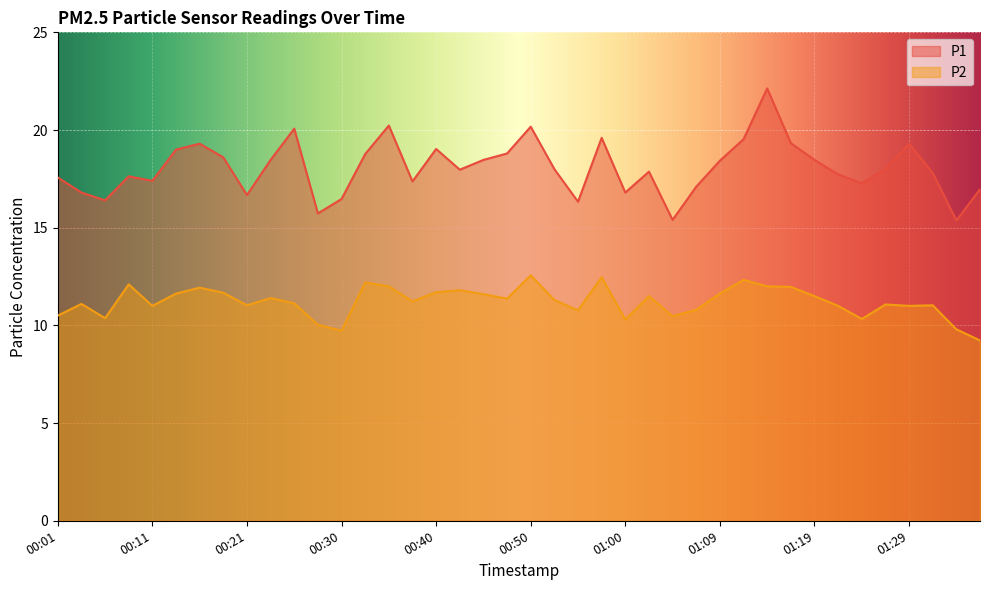

Reading left to right, list all the values displayed in this chart.

P1: 00:01=17.6	00:04=16.8	00:06=16.4	00:08=17.6	00:11=17.4	00:13=19.0	00:16=19.3	00:18=18.6	00:21=16.7	00:23=18.5	00:25=20.1	00:28=15.7	00:30=16.5	00:33=18.8	00:35=20.2	00:38=17.4	00:40=19.0	00:43=18.0	00:45=18.5	00:47=18.8	00:50=20.2	00:52=18.0	00:55=16.3	00:57=19.6	01:00=16.8	01:02=17.9	01:05=15.4	01:07=17.1	01:09=18.4	01:12=19.5	01:14=22.1	01:17=19.3	01:19=18.5	01:22=17.7	01:24=17.3	01:26=18.0	01:29=19.3	01:31=17.8	01:34=15.4	01:36=17.0
P2: 00:01=10.5	00:04=11.1	00:06=10.4	00:08=12.1	00:11=11.0	00:13=11.6	00:16=11.9	00:18=11.7	00:21=11.0	00:23=11.4	00:25=11.1	00:28=10.0	00:30=9.7	00:33=12.2	00:35=12.0	00:38=11.2	00:40=11.7	00:43=11.8	00:45=11.6	00:47=11.4	00:50=12.6	00:52=11.3	00:55=10.8	00:57=12.5	01:00=10.3	01:02=11.5	01:05=10.5	01:07=10.8	01:09=11.6	01:12=12.3	01:14=12.0	01:17=12.0	01:19=11.5	01:22=11.0	01:24=10.3	01:26=11.1	01:29=11.0	01:31=11.0	01:34=9.8	01:36=9.2